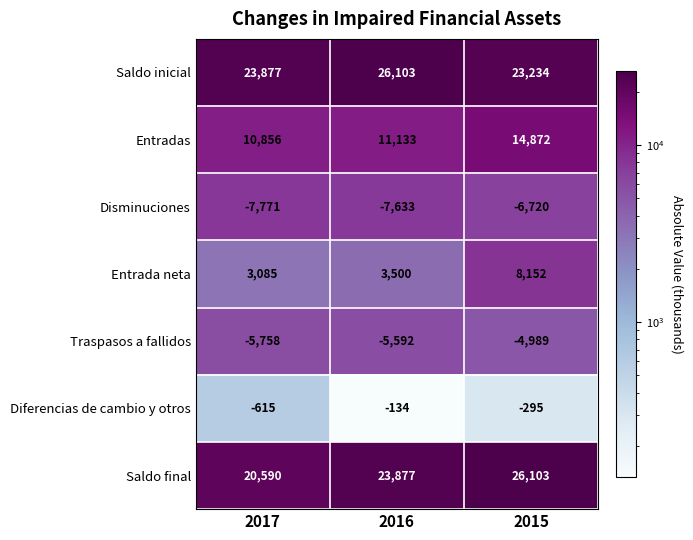

True or false: Entradas has a value of 14872 at 2015.

True